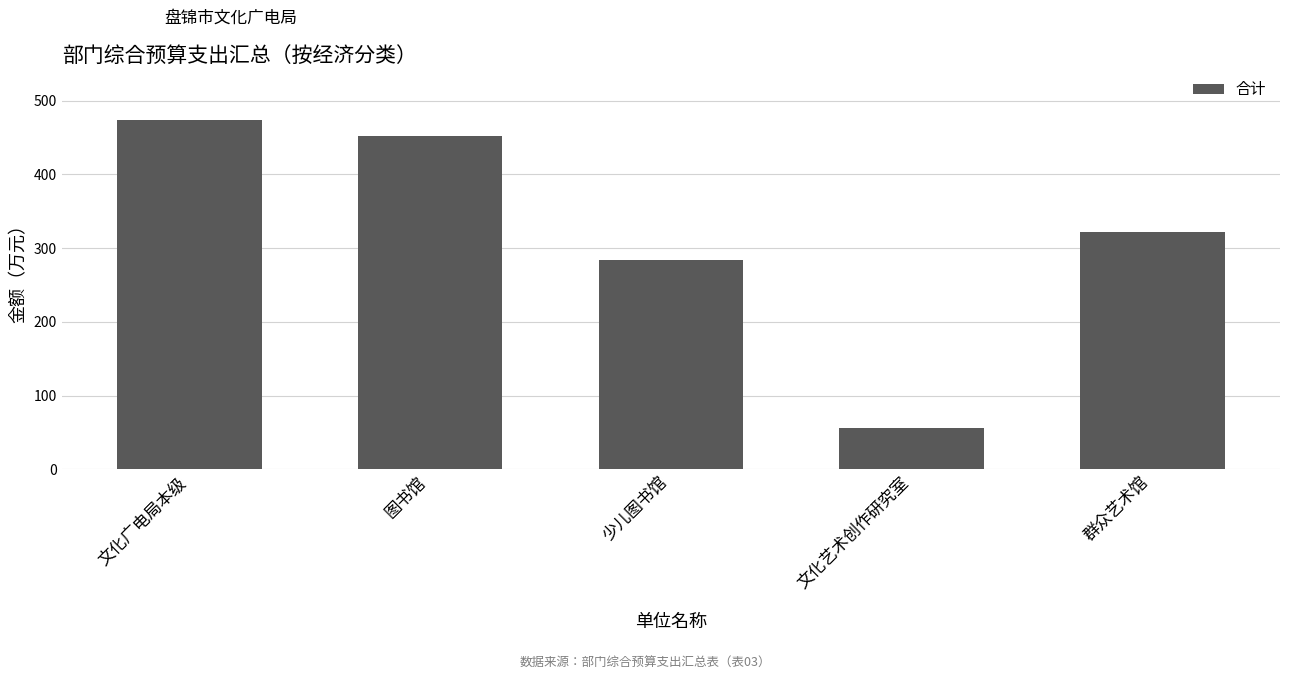

List the labels in order of value, largest first.

文化广电局本级, 图书馆, 群众艺术馆, 少儿图书馆, 文化艺术创作研究室